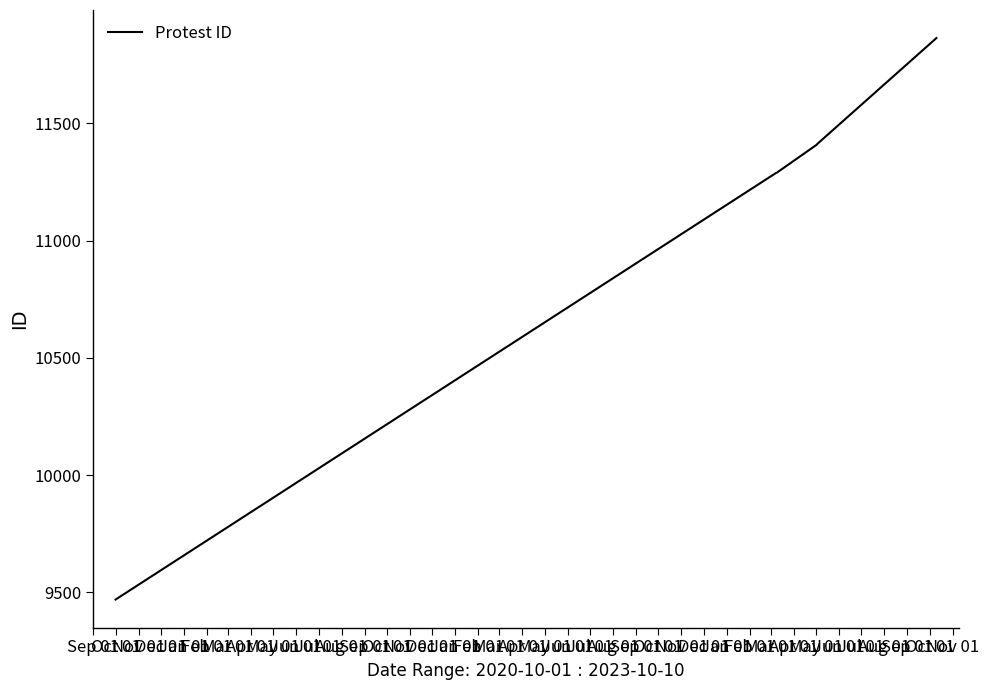

How many lines are shown in the chart?

1